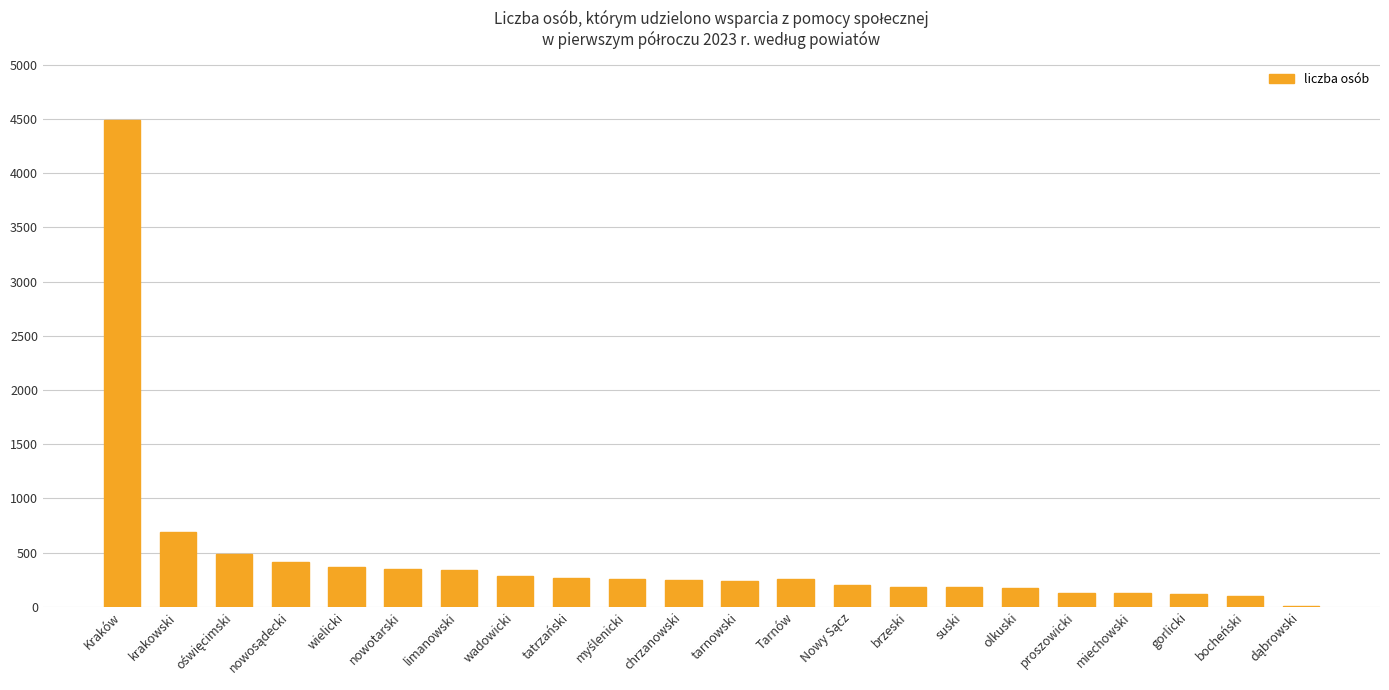

What is the greatest value displayed?

4491